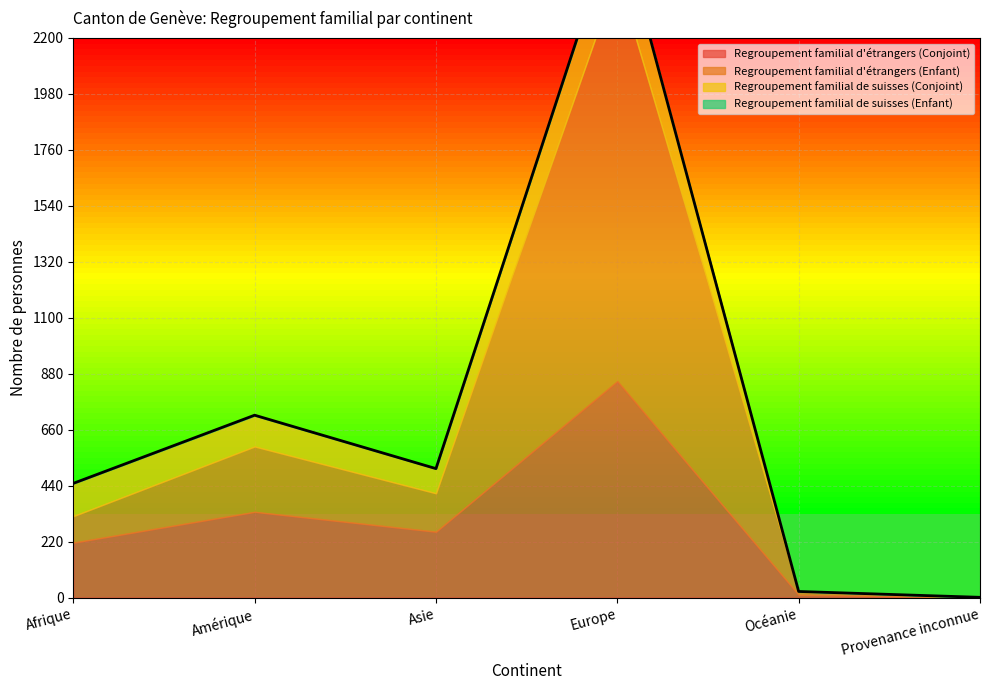

The value of Regroupement familial de suisses (Conjoint) at Europe is 233. True or false?

True